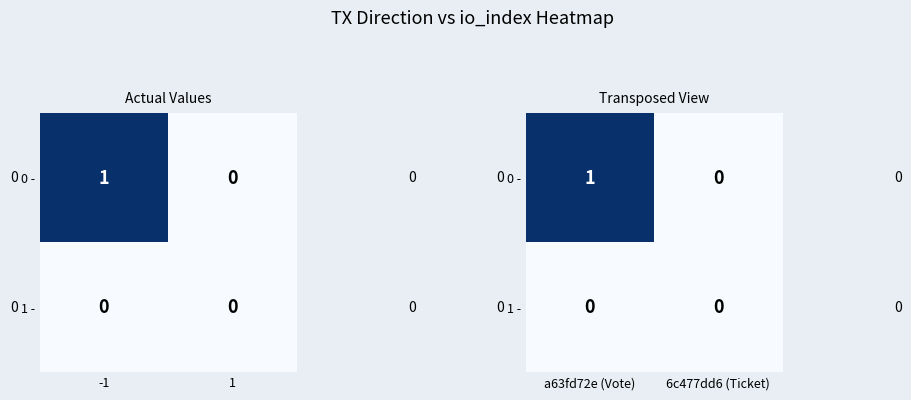

What is the difference between the highest and lowest values at a63fd72e (Vote)?

1